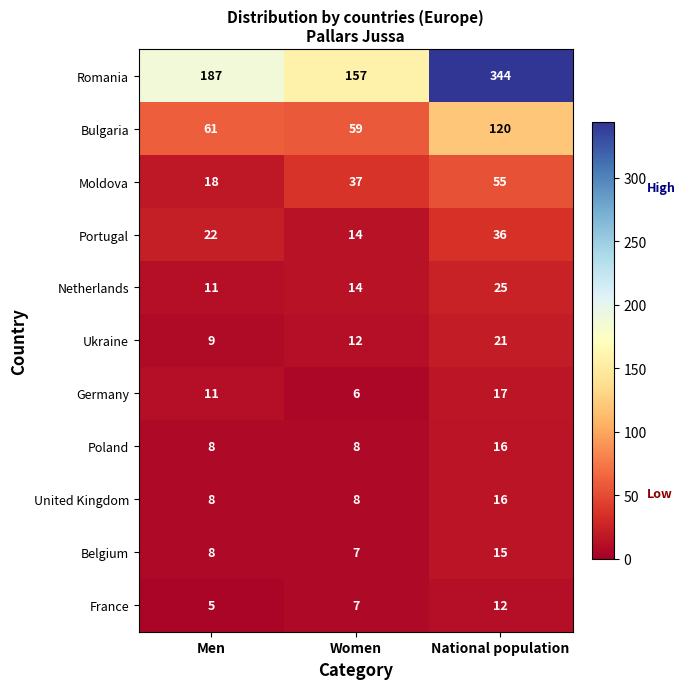

Rank the categories by Moldova value from highest to lowest.

National population, Women, Men